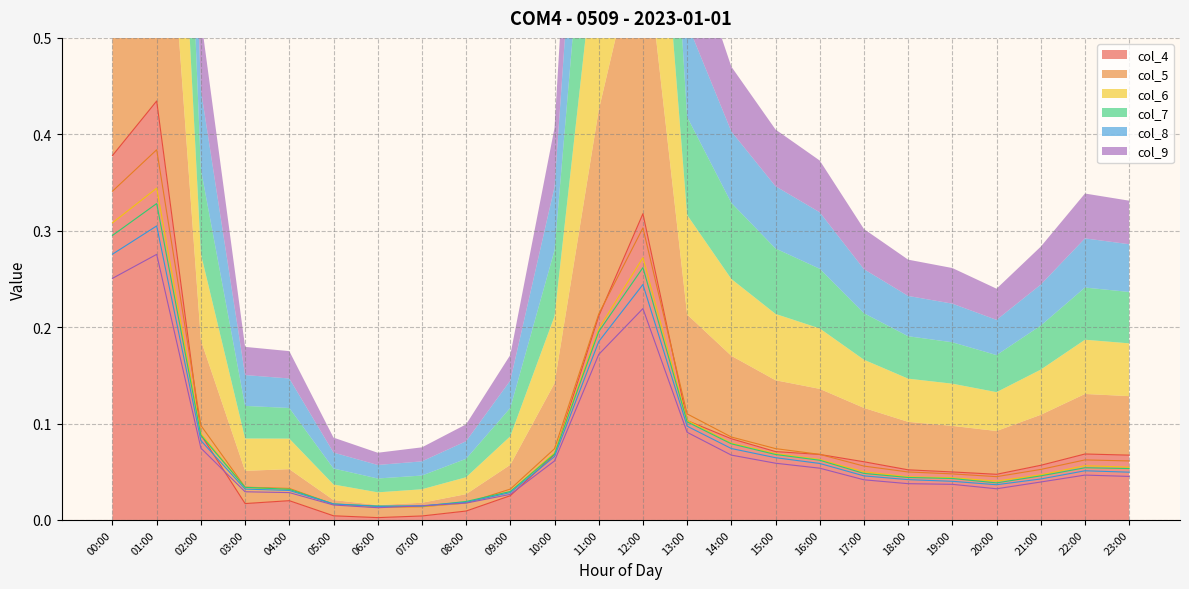

True or false: col_7 has more than 0 interior local peaks.

True